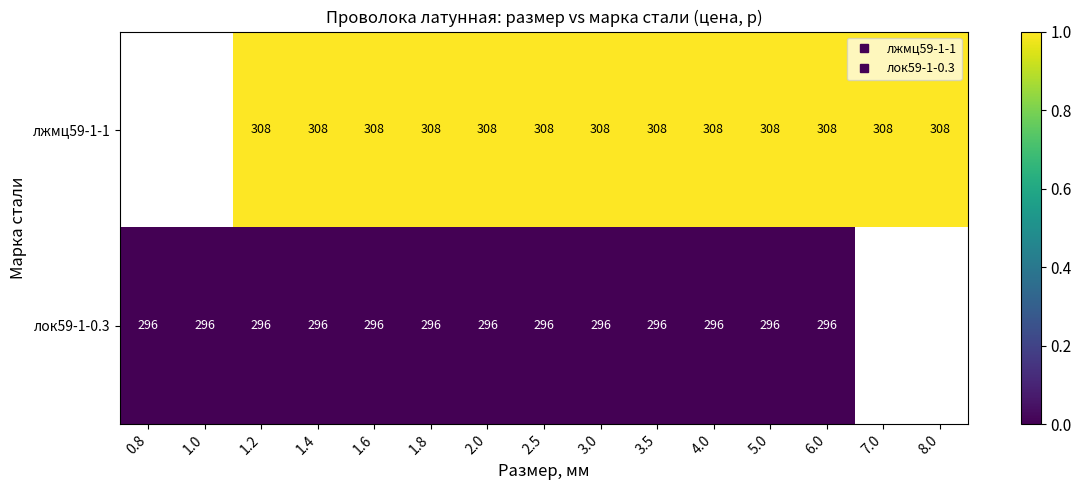

Count the лжмц59-1-1 values in the range 0 to 1.

13